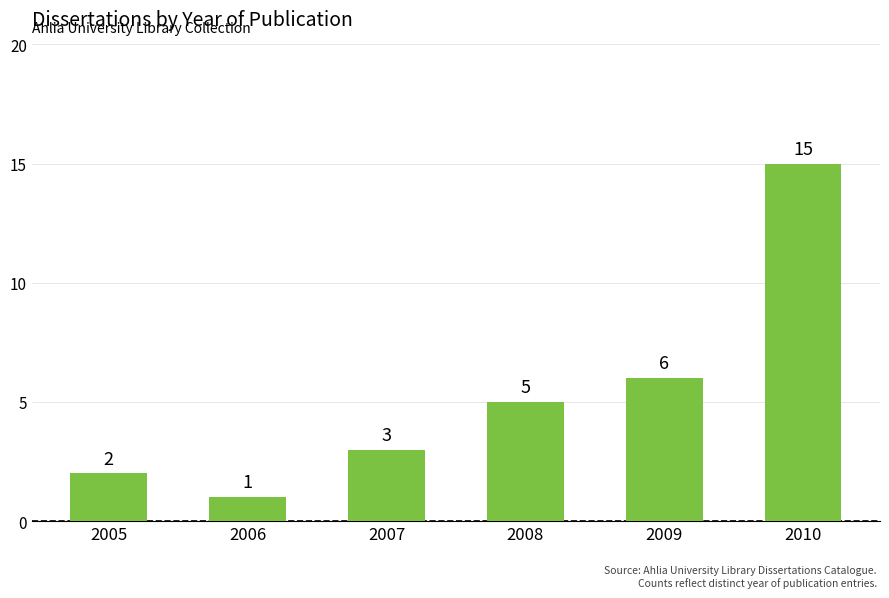

How many bars are there in total?

6